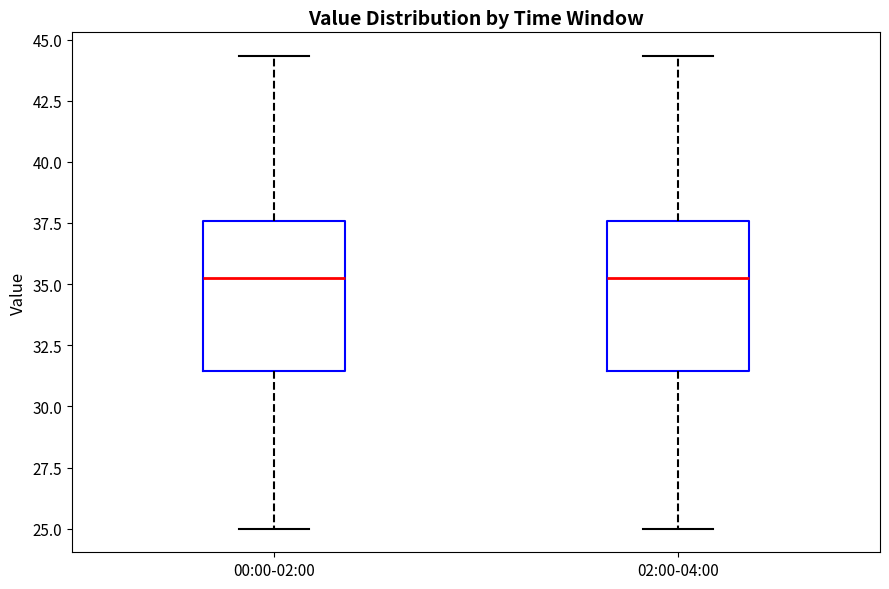

Where is the upper edge of the box for 02:00-04:00 on the y-axis? The values are not printed on the chart, so give them approximately, as read against the axis.

37.5